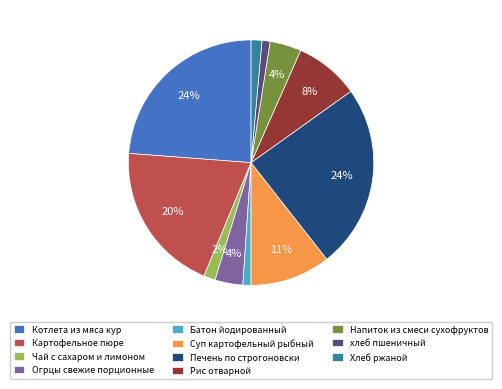

The Огрцы свежие порционные slice represents 11% of the pie. True or false?

False